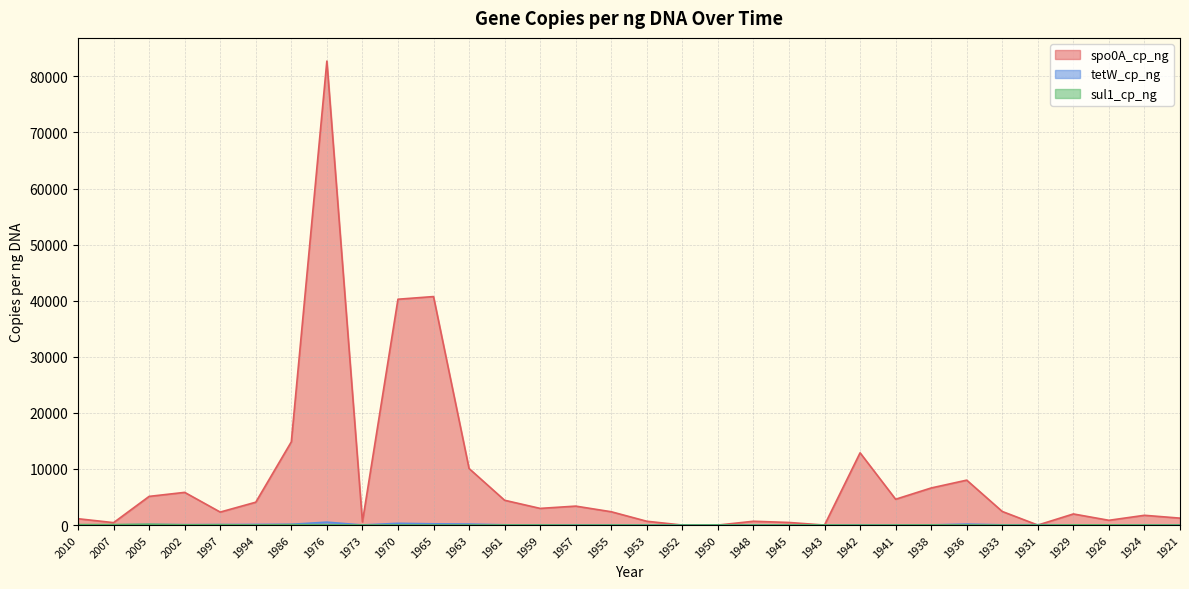

What is the highest value of the tetW_cp_ng series?

519.8